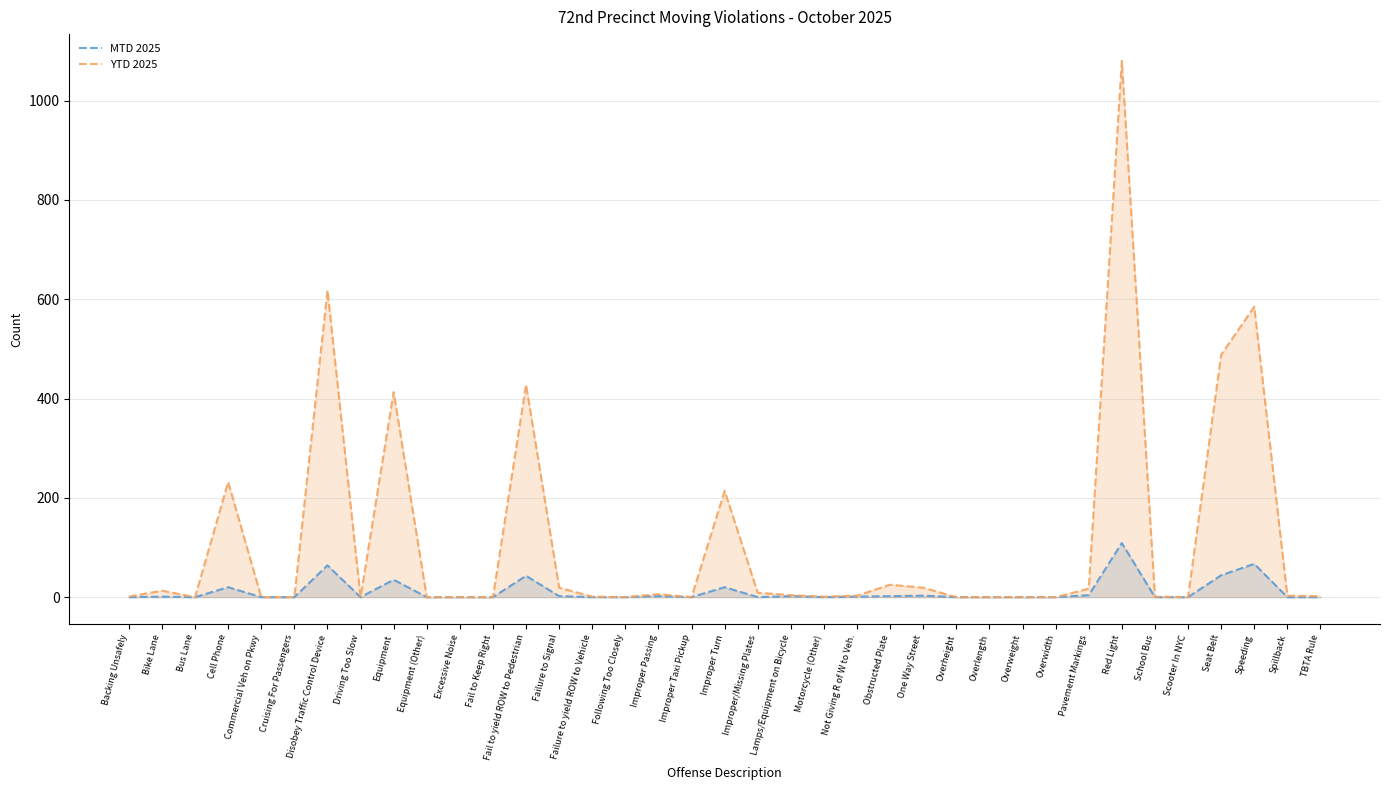

True or false: YTD 2025 and MTD 2025 cross at least once.

False